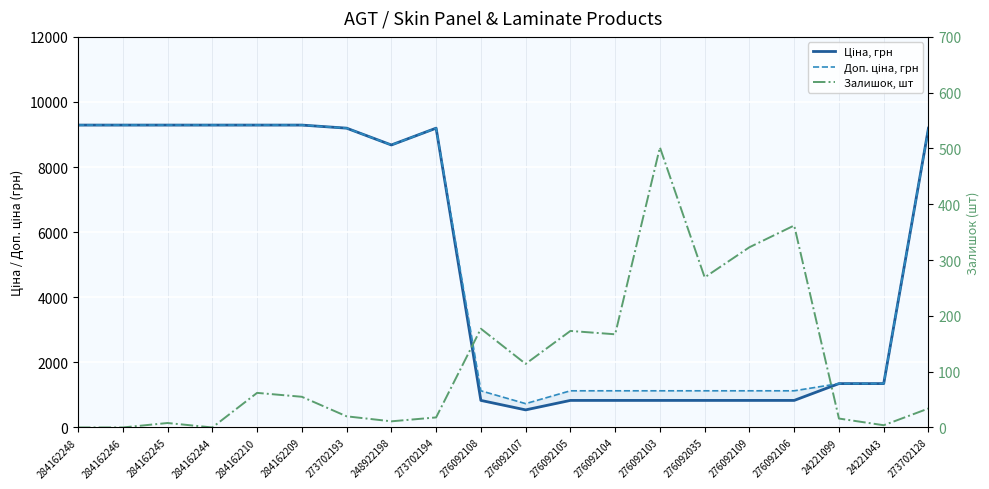

Is the value of Ціна, грн at 276092108 greater than the value of Доп. ціна, грн at 284162210?

No